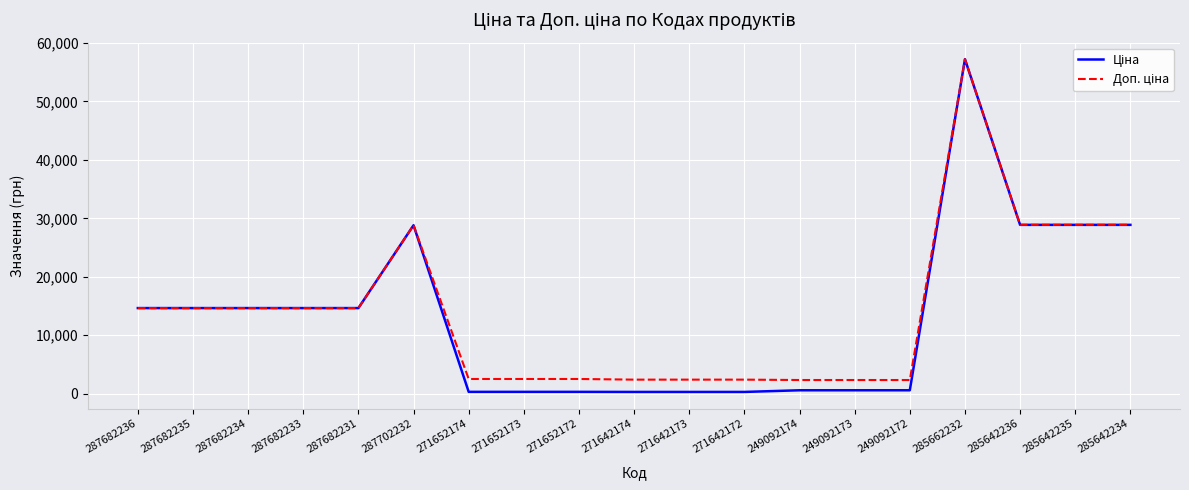

Which category has the highest value across all series?

285662232